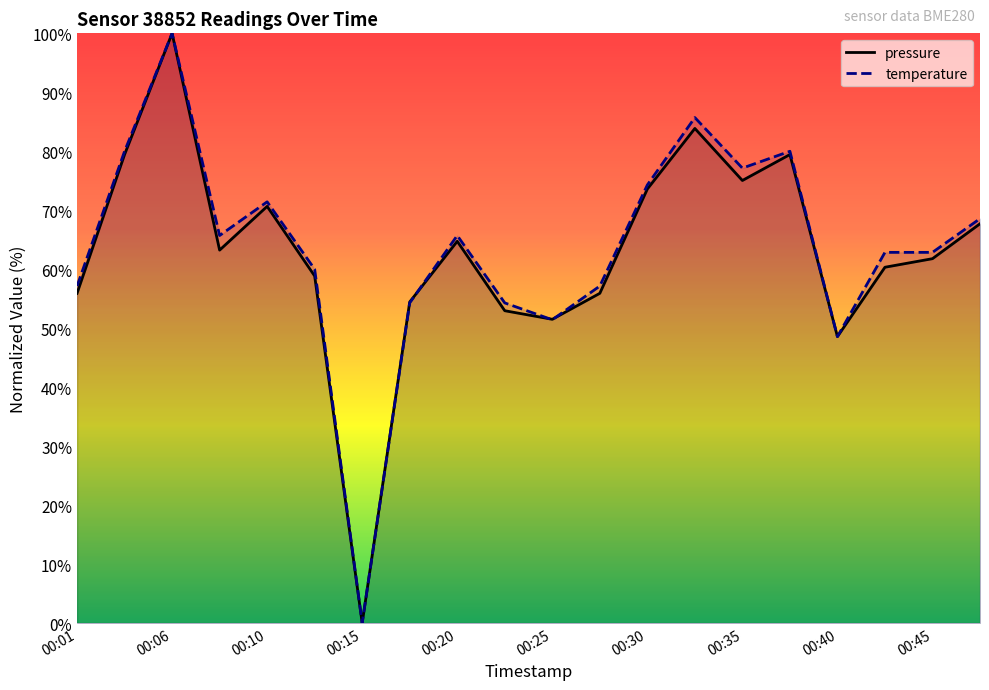

Rank the series by their average value, from lowest to highest.

pressure, temperature